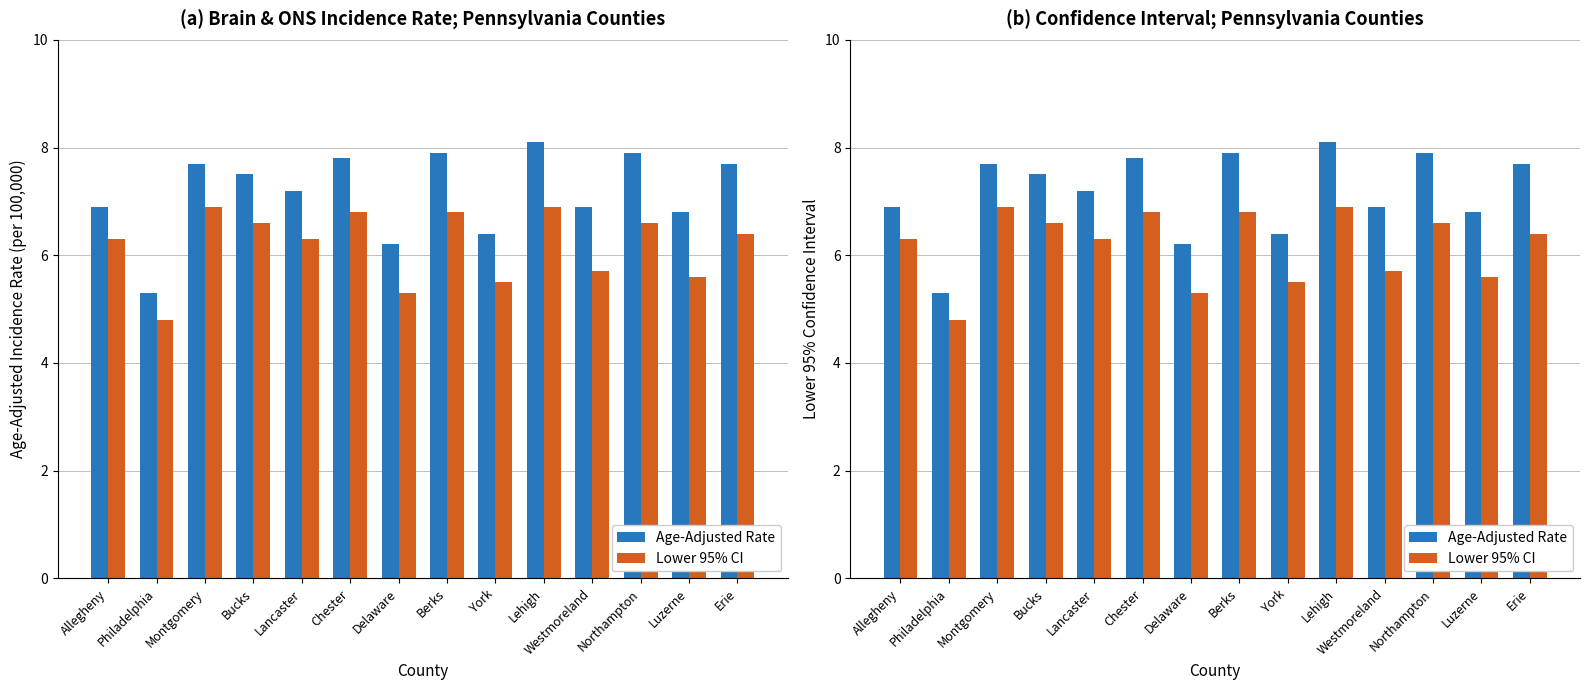

Which category has the highest value across all series?

Lehigh